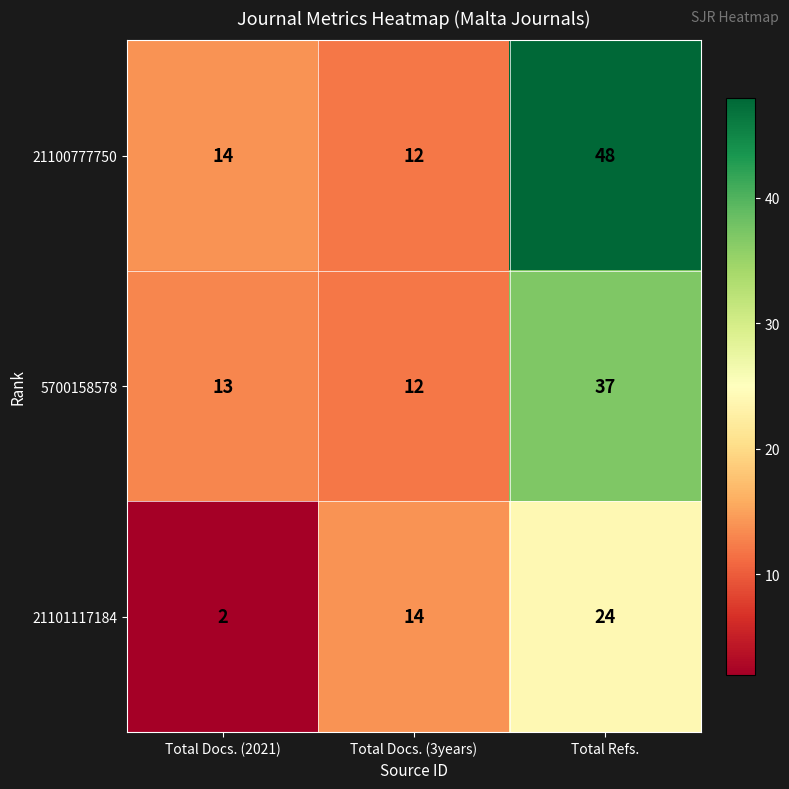

What is the maximum value shown in the chart?

48